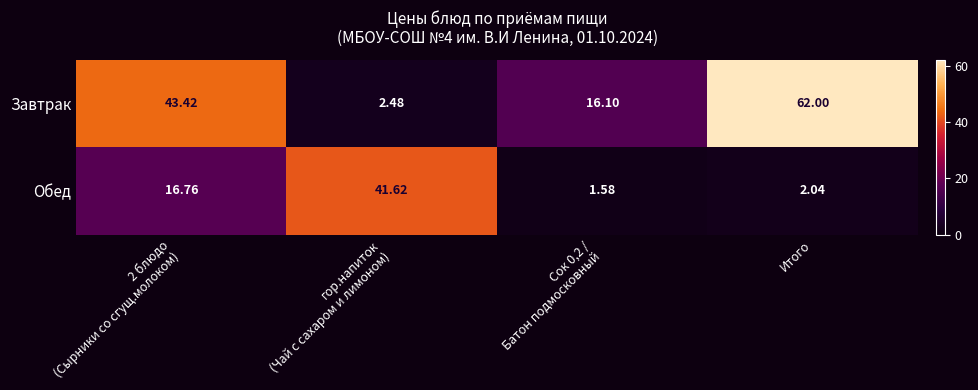

Count the number of categories in the chart.

4